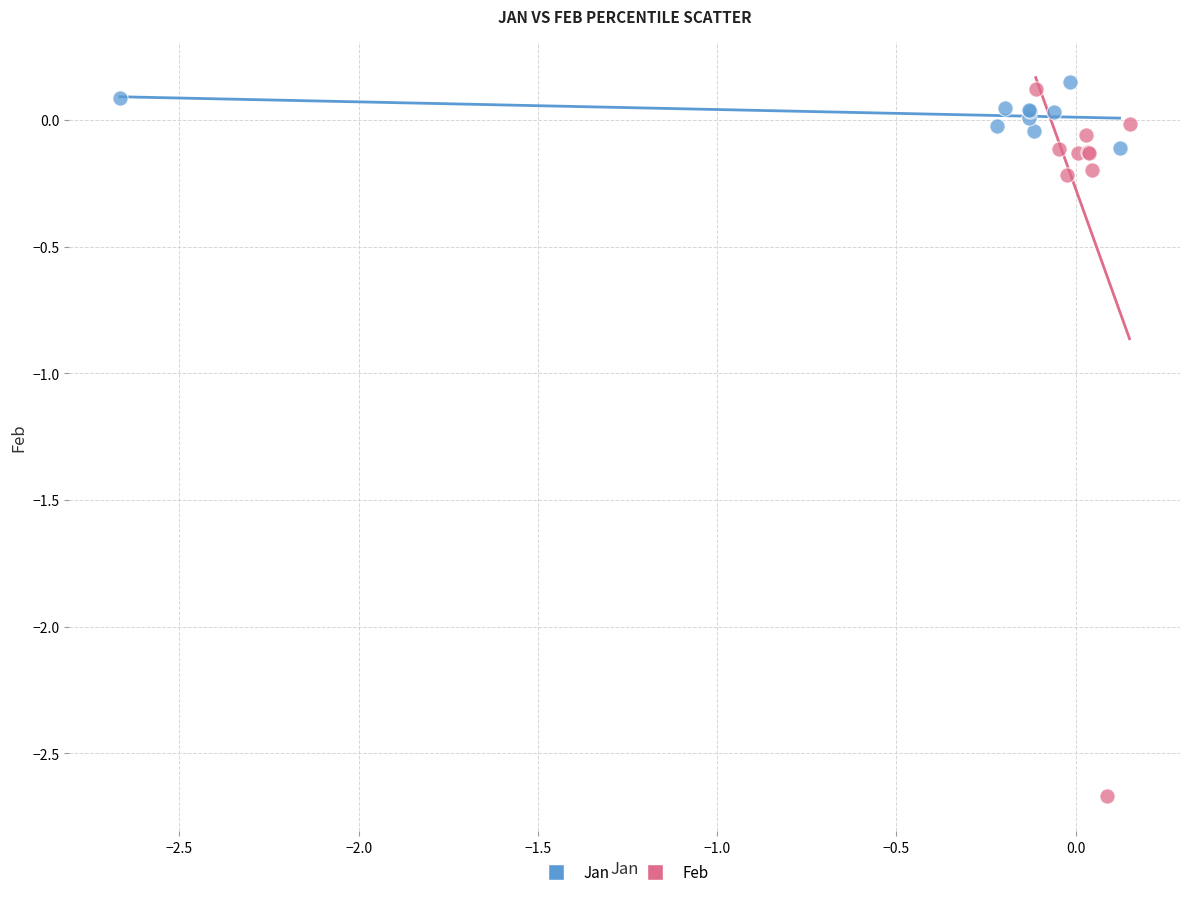

Which series has the widest spread of Y values?

Feb